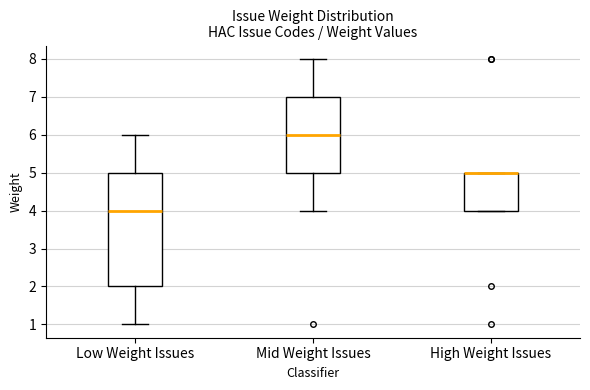

Where is the lower edge of the box for High Weight Issues on the y-axis? The values are not printed on the chart, so give them approximately, as read against the axis.

4